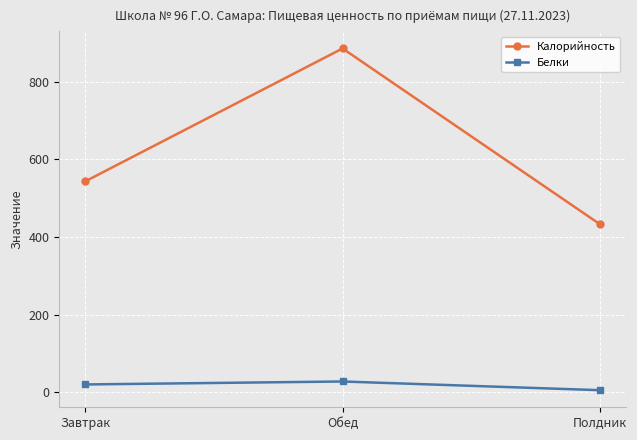

True or false: Белки has a value of 28.2 at Обед.

True